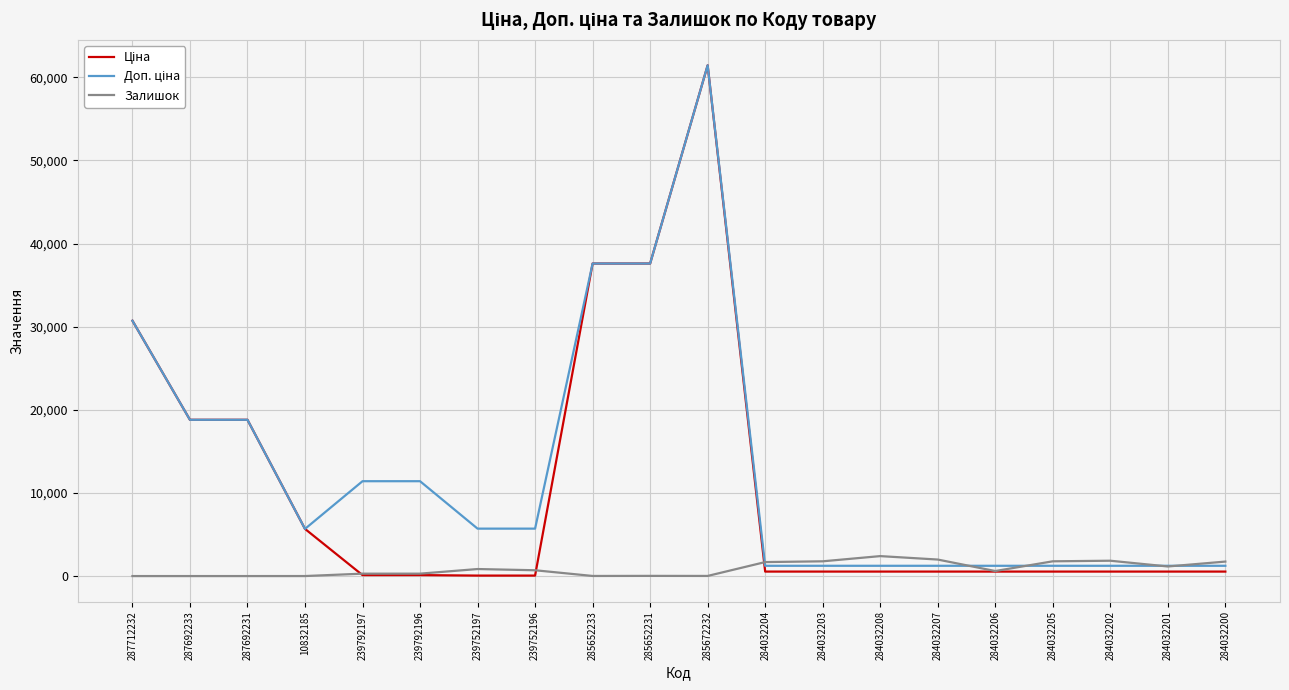

True or false: Залишок has a value of 1986.0 at 284032207.

True